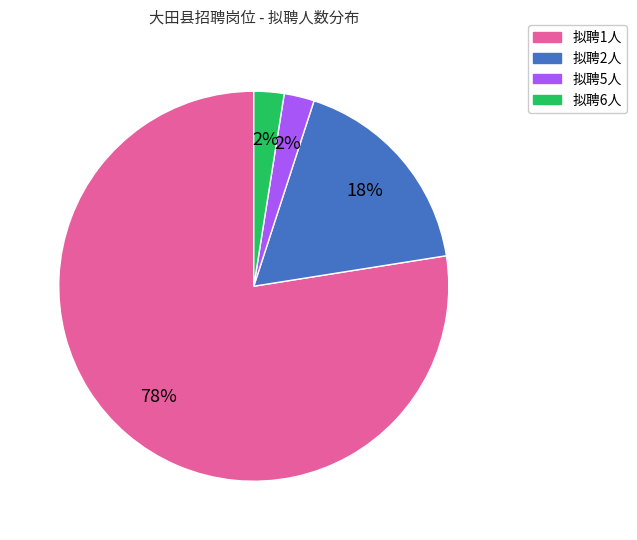

Is the sum of 拟聘6人 and 拟聘1人 greater than half?

Yes